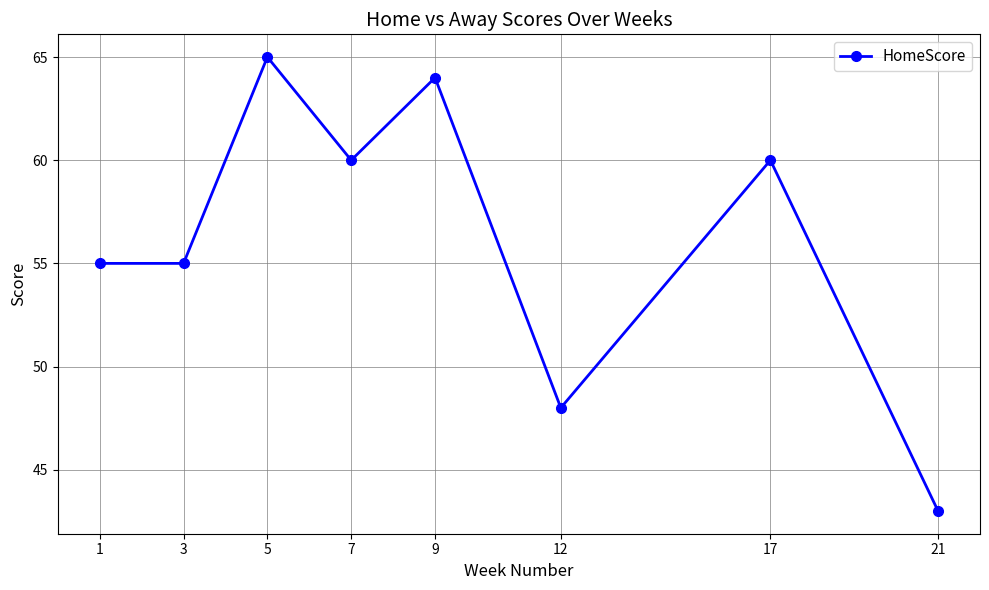

Read the value at 9.

64